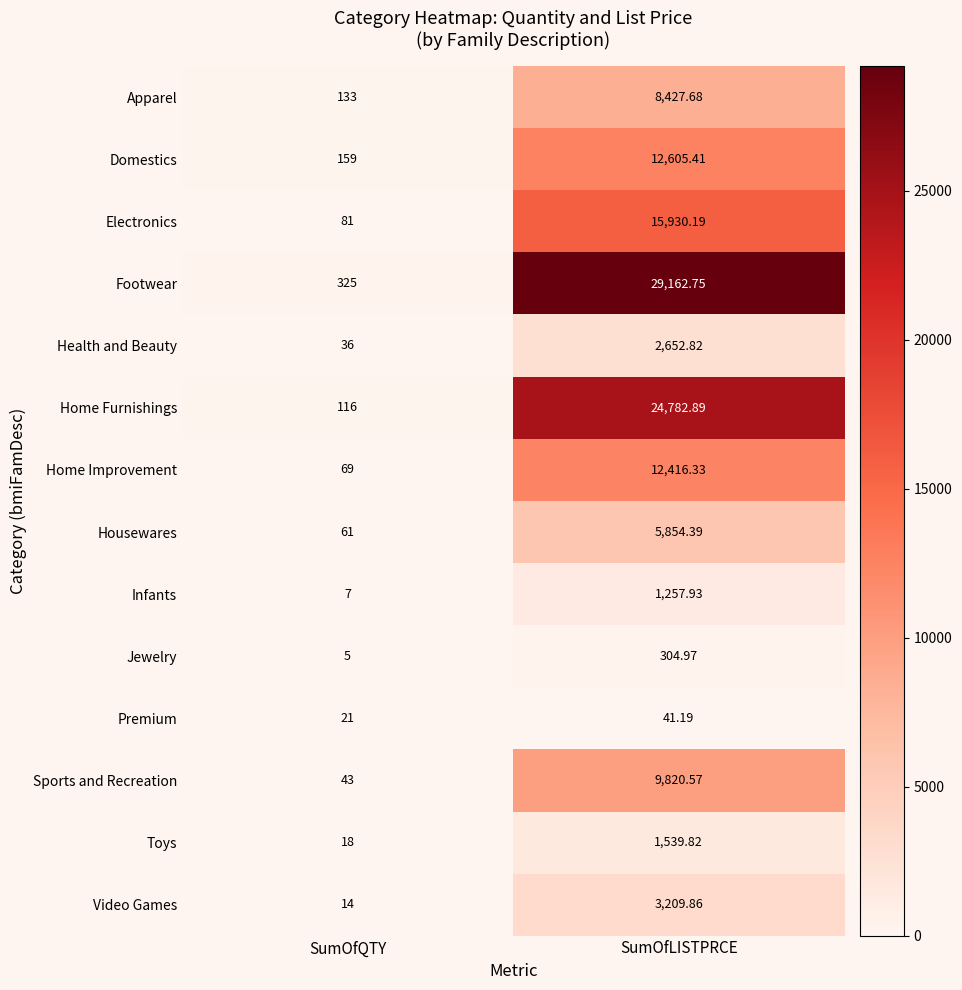

Which series has the largest range (max minus min)?

Footwear